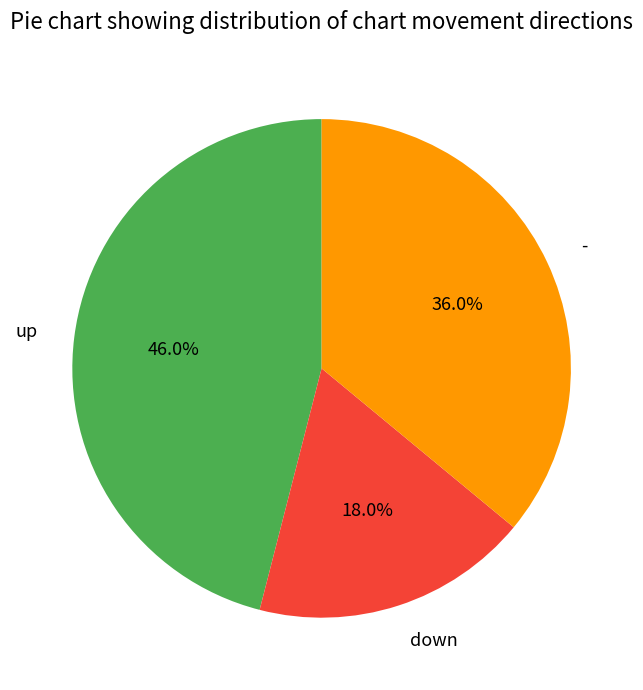

Which has a higher value, down or -?

-